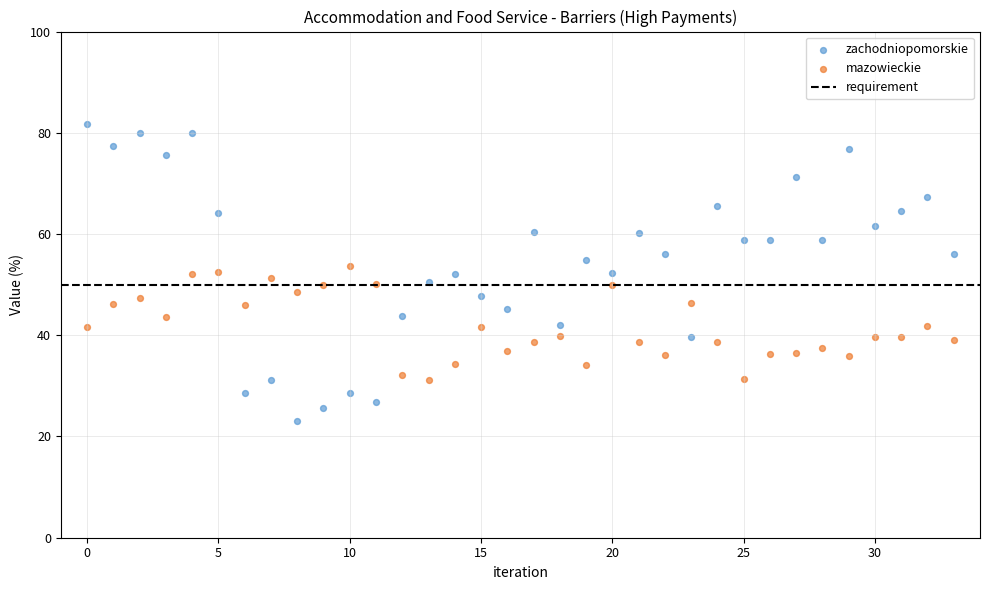

Which series contains the highest Y value?

zachodniopomorskie